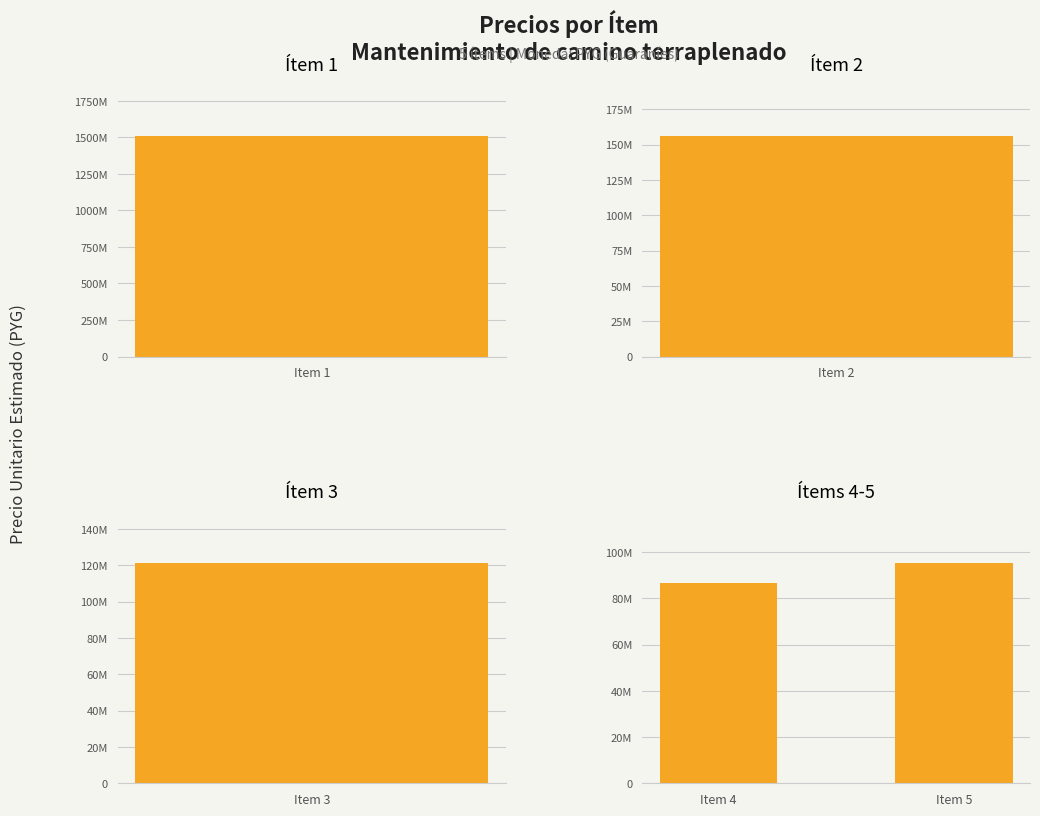

Is it true that the value at Item 5 is 39906377?

False